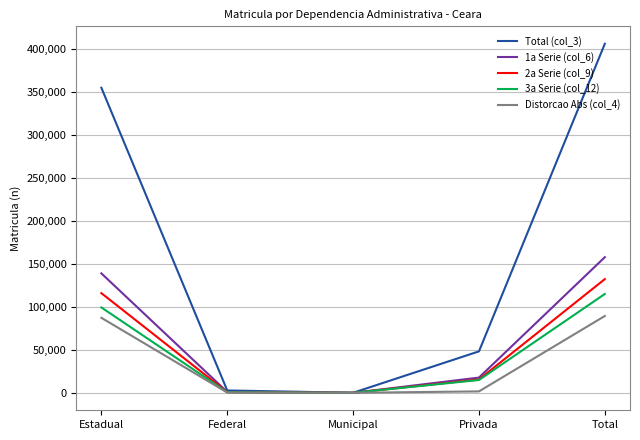

Where does the 2a Serie (col_9) series first go above 15554?

Estadual